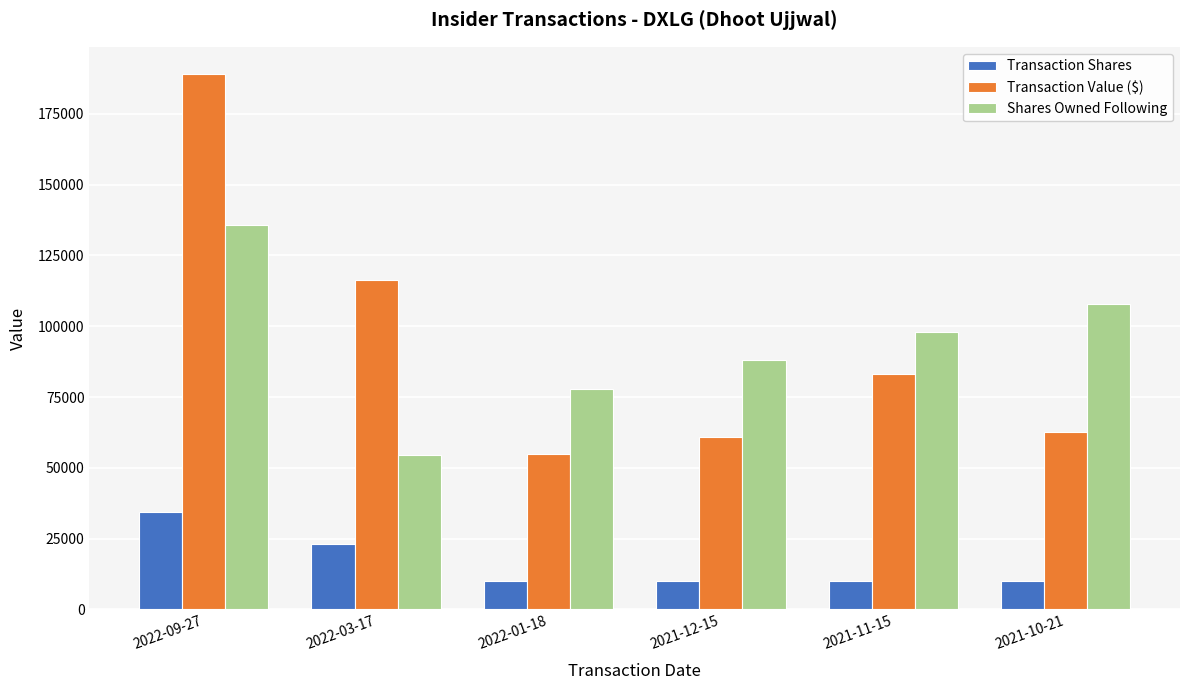

What is the average value of the Transaction Shares series?

16276